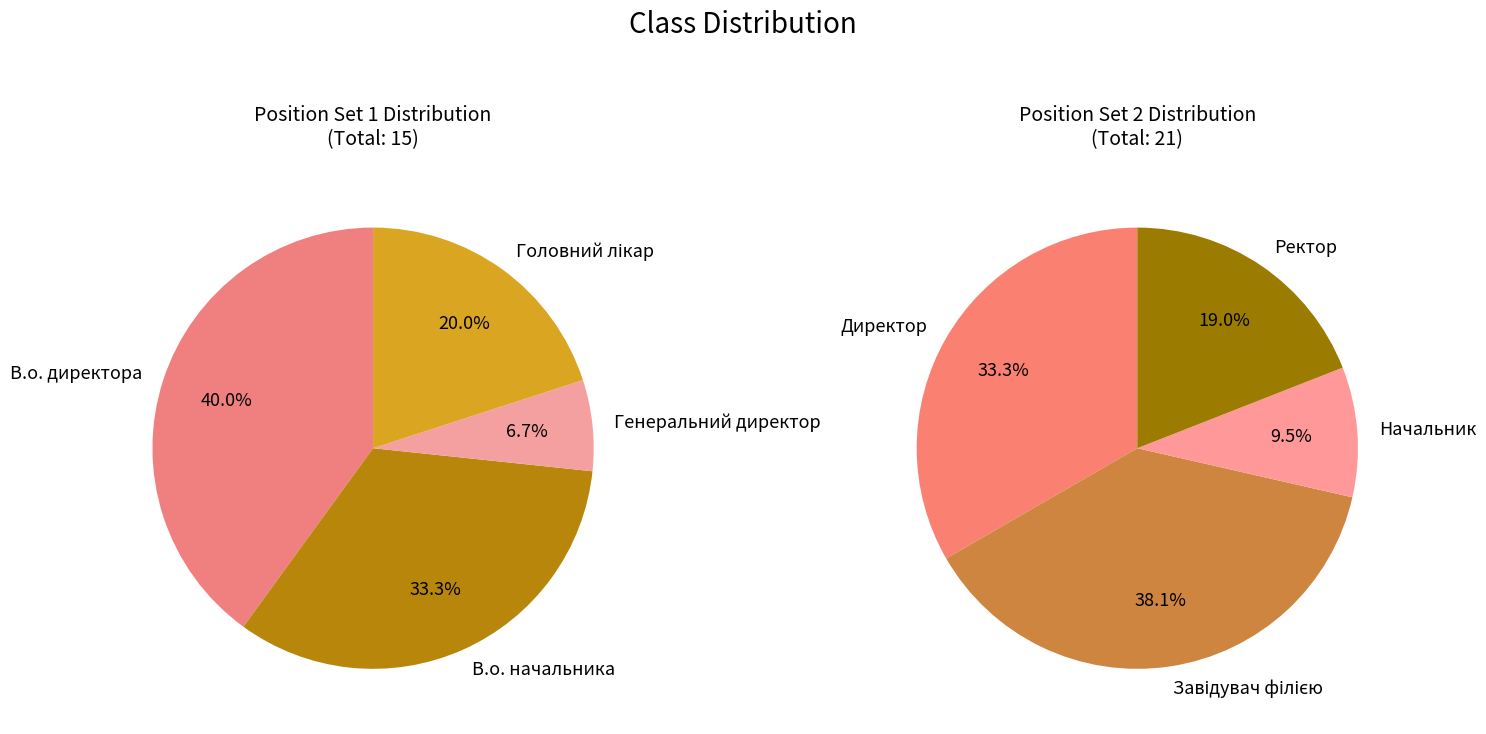

Is there a majority slice in this chart?

No